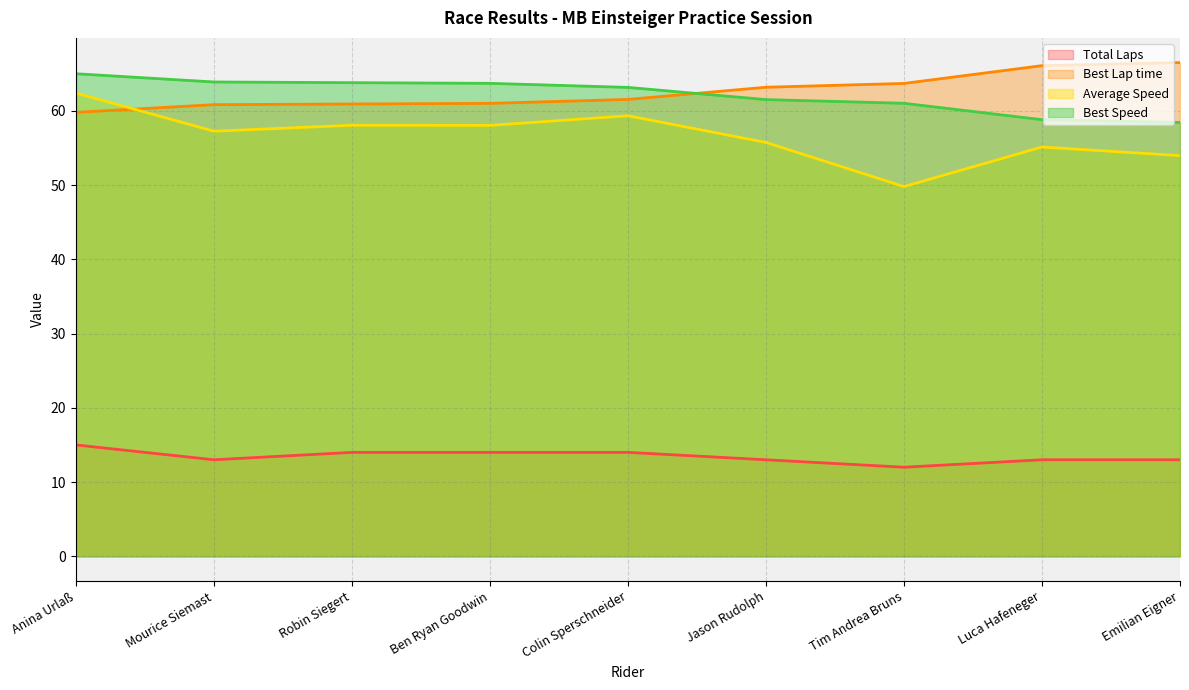

What is the highest value of the Best Lap time series?

66.5